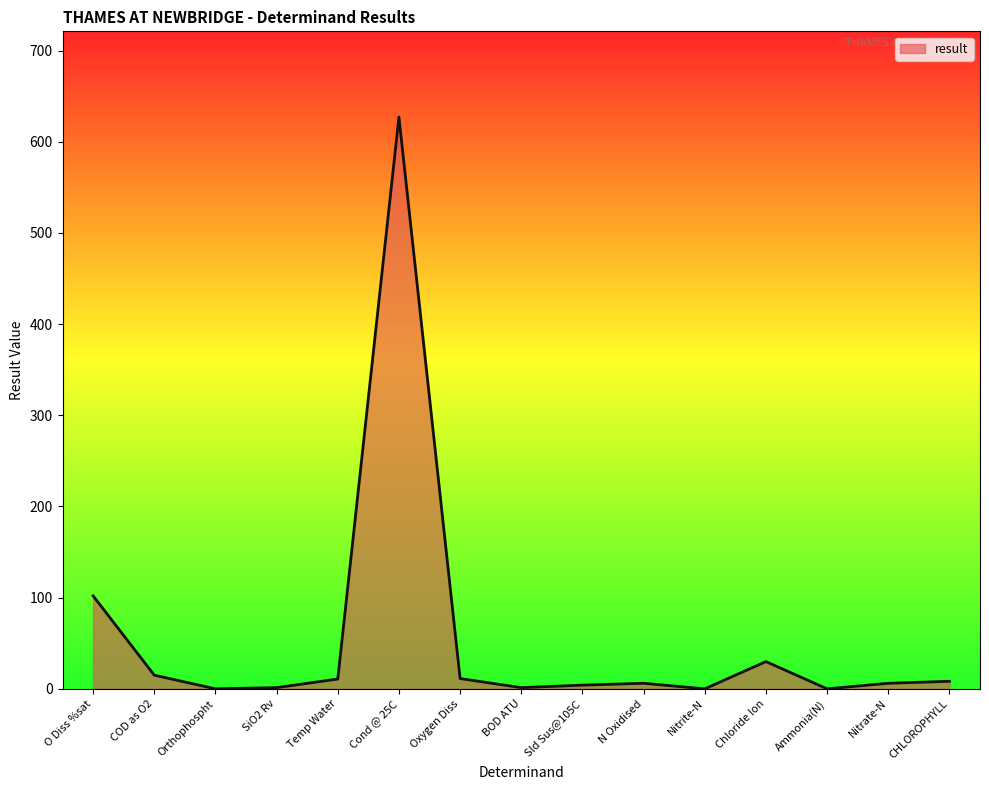

What position from the right is O Diss %sat?

15